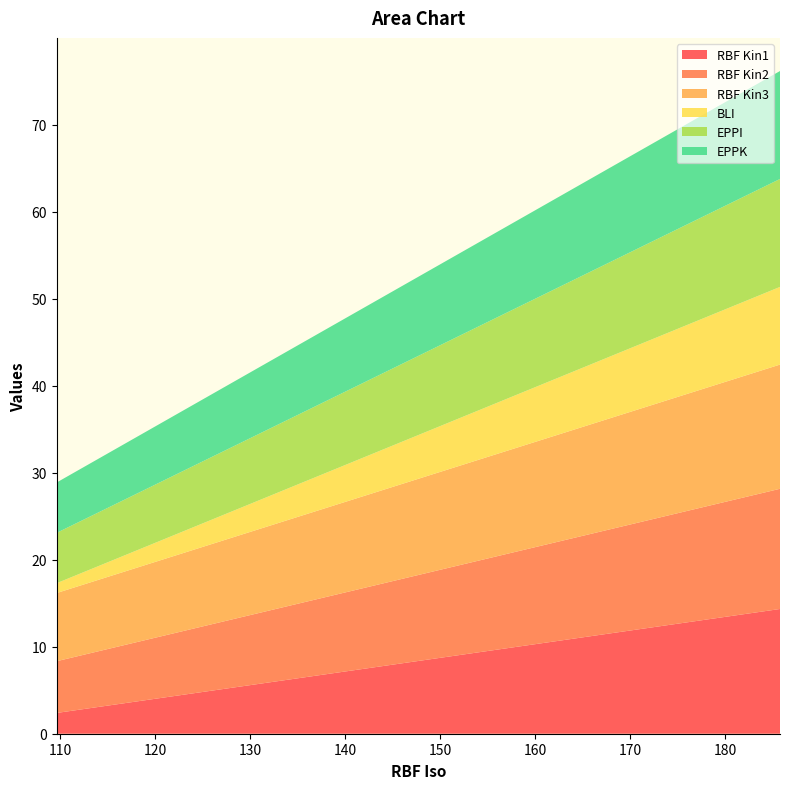

Reading left to right, what are all the values shown in this chart?

RBF Kin1: 185.79=14.3	109.64=2.4
RBF Kin2: 185.79=13.8	109.64=6.0
RBF Kin3: 185.79=14.3	109.64=7.8
BLI: 185.79=8.9	109.64=1.1
EPPI: 185.79=12.4	109.64=5.8
EPPK: 185.79=12.4	109.64=5.8